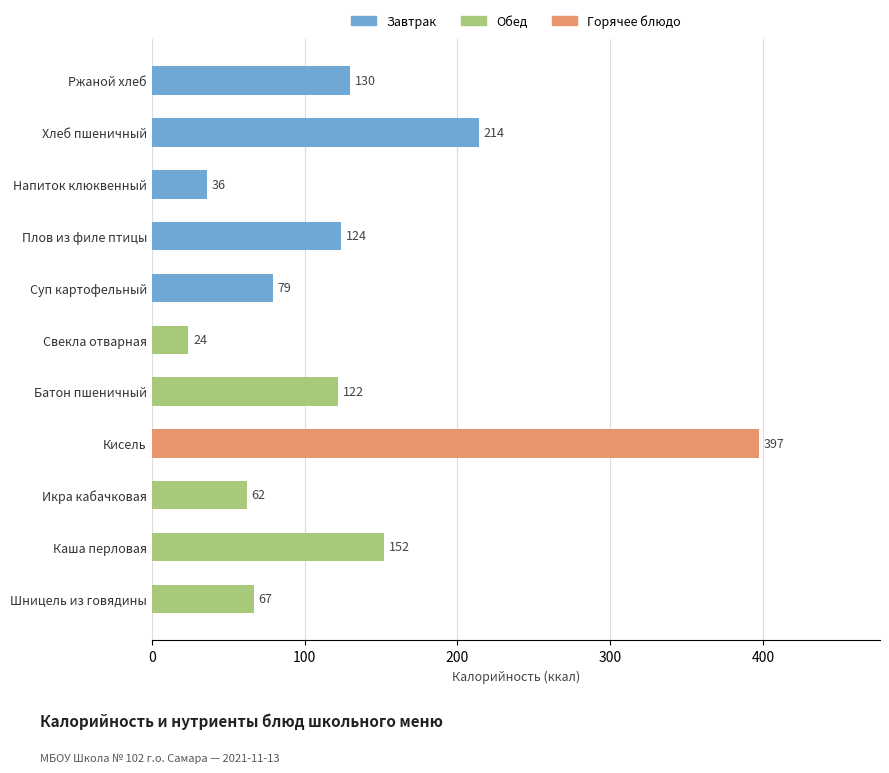

List the labels in order of value, smallest first.

Свекла отварная, Напиток клюквенный, Икра кабачковая, Шницель из говядины, Суп картофельный, Батон пшеничный, Плов из филе птицы, Ржаной хлеб, Каша перловая, Хлеб пшеничный, Кисель